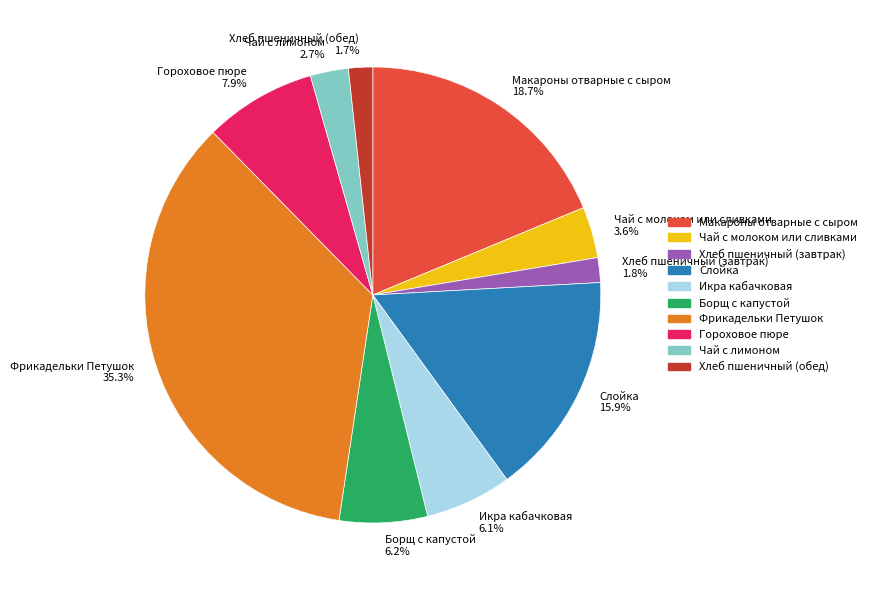

To the nearest percent, what portion does Икра кабачковая represent?

6%